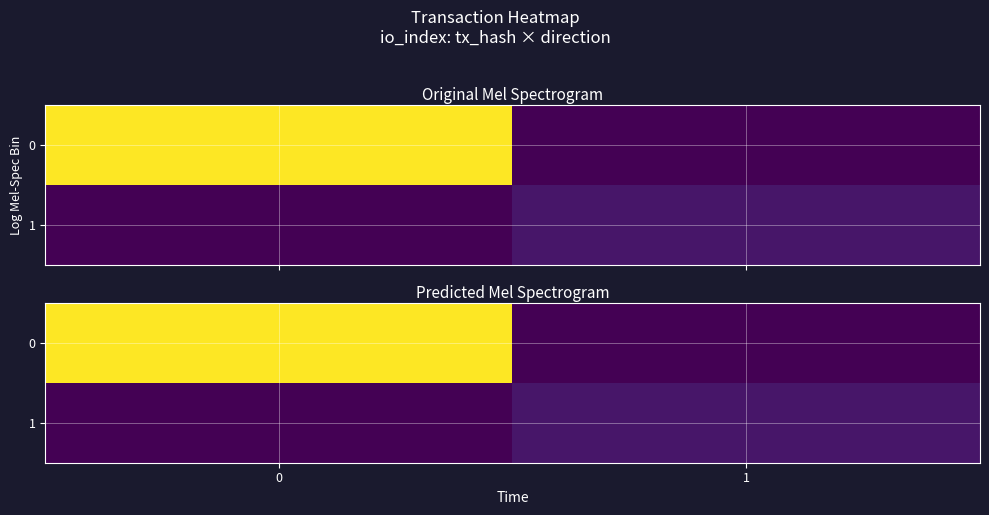

What is the maximum value for 1?

1